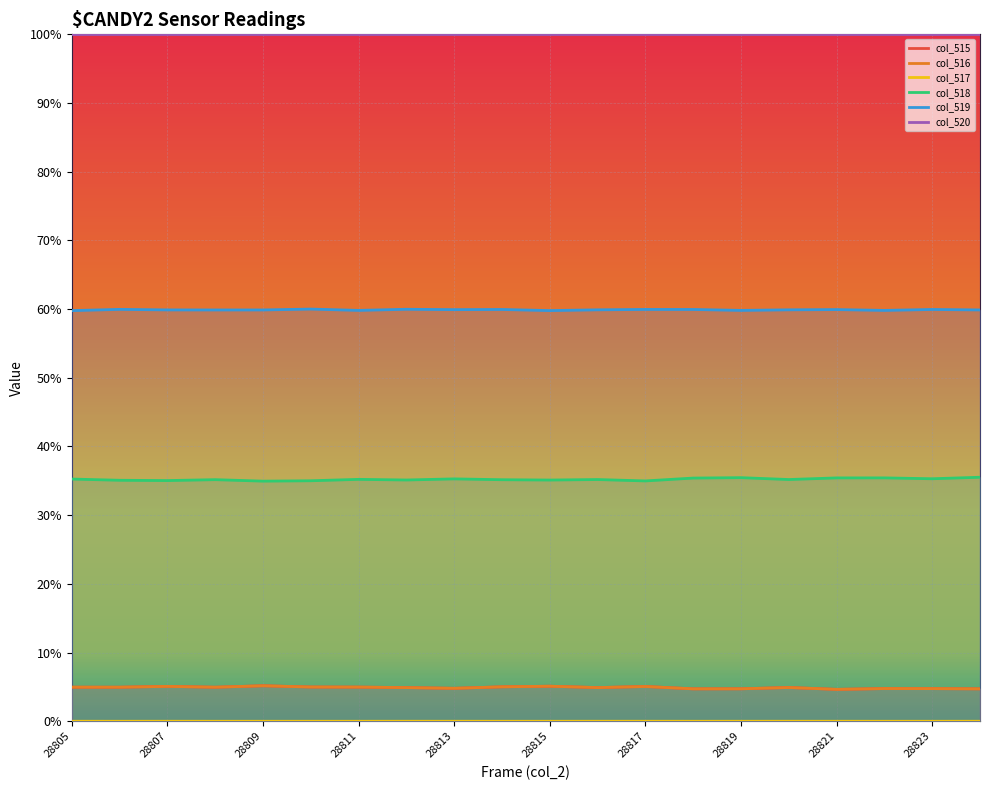

Does the chart display data point markers on the line(s)?

No